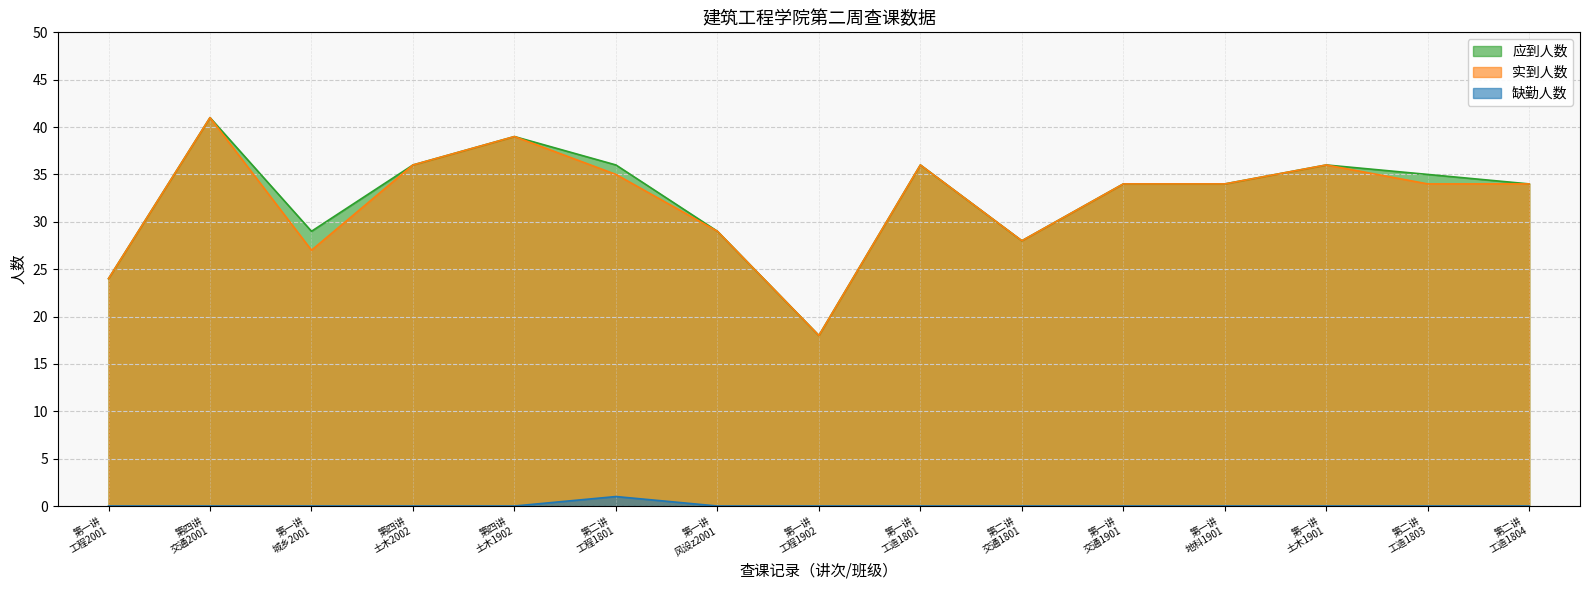

What are all the series names shown in the legend?

应到人数, 实到人数, 缺勤人数